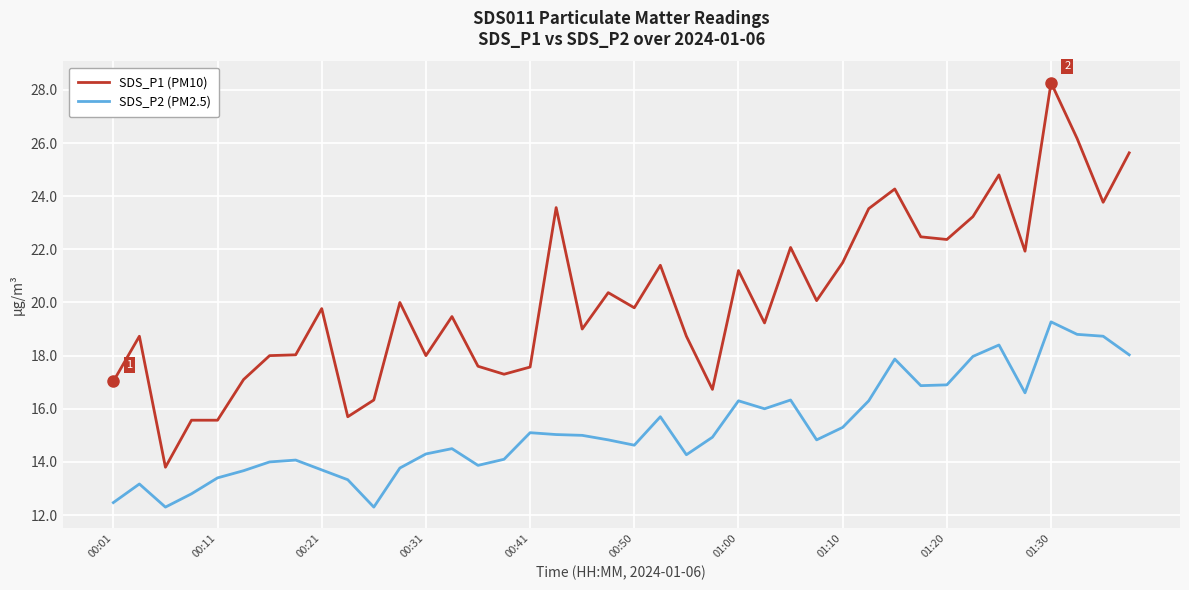

True or false: SDS_P2 (PM2.5) and SDS_P1 (PM10) intersect in this chart.

False